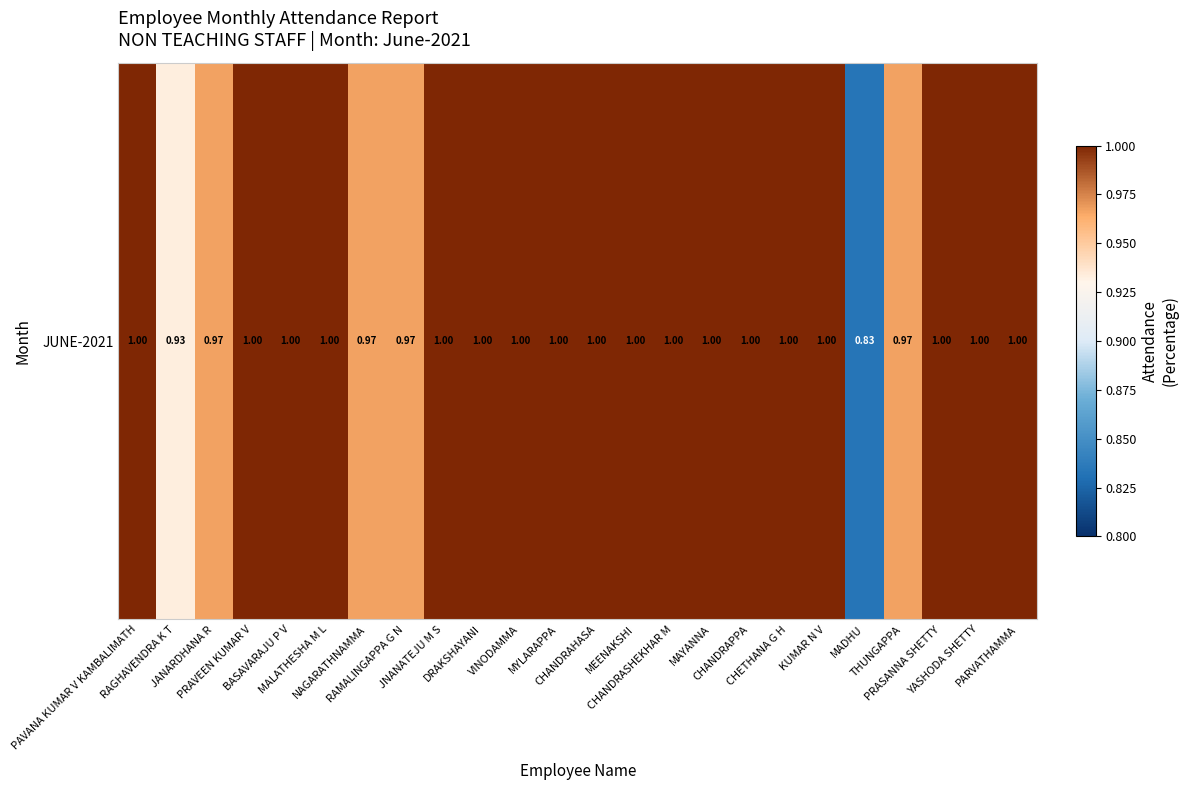

Reading left to right, extract all data points from this chart.

1.0	0.9	1.0	1.0	1.0	1.0	1.0	1.0	1.0	1.0	1.0	1.0	1.0	1.0	1.0	1.0	1.0	1.0	1.0	0.8	1.0	1.0	1.0	1.0